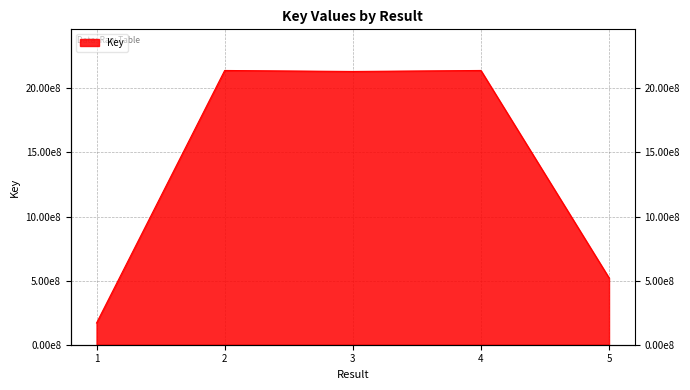

What is the smallest value displayed?

169456110